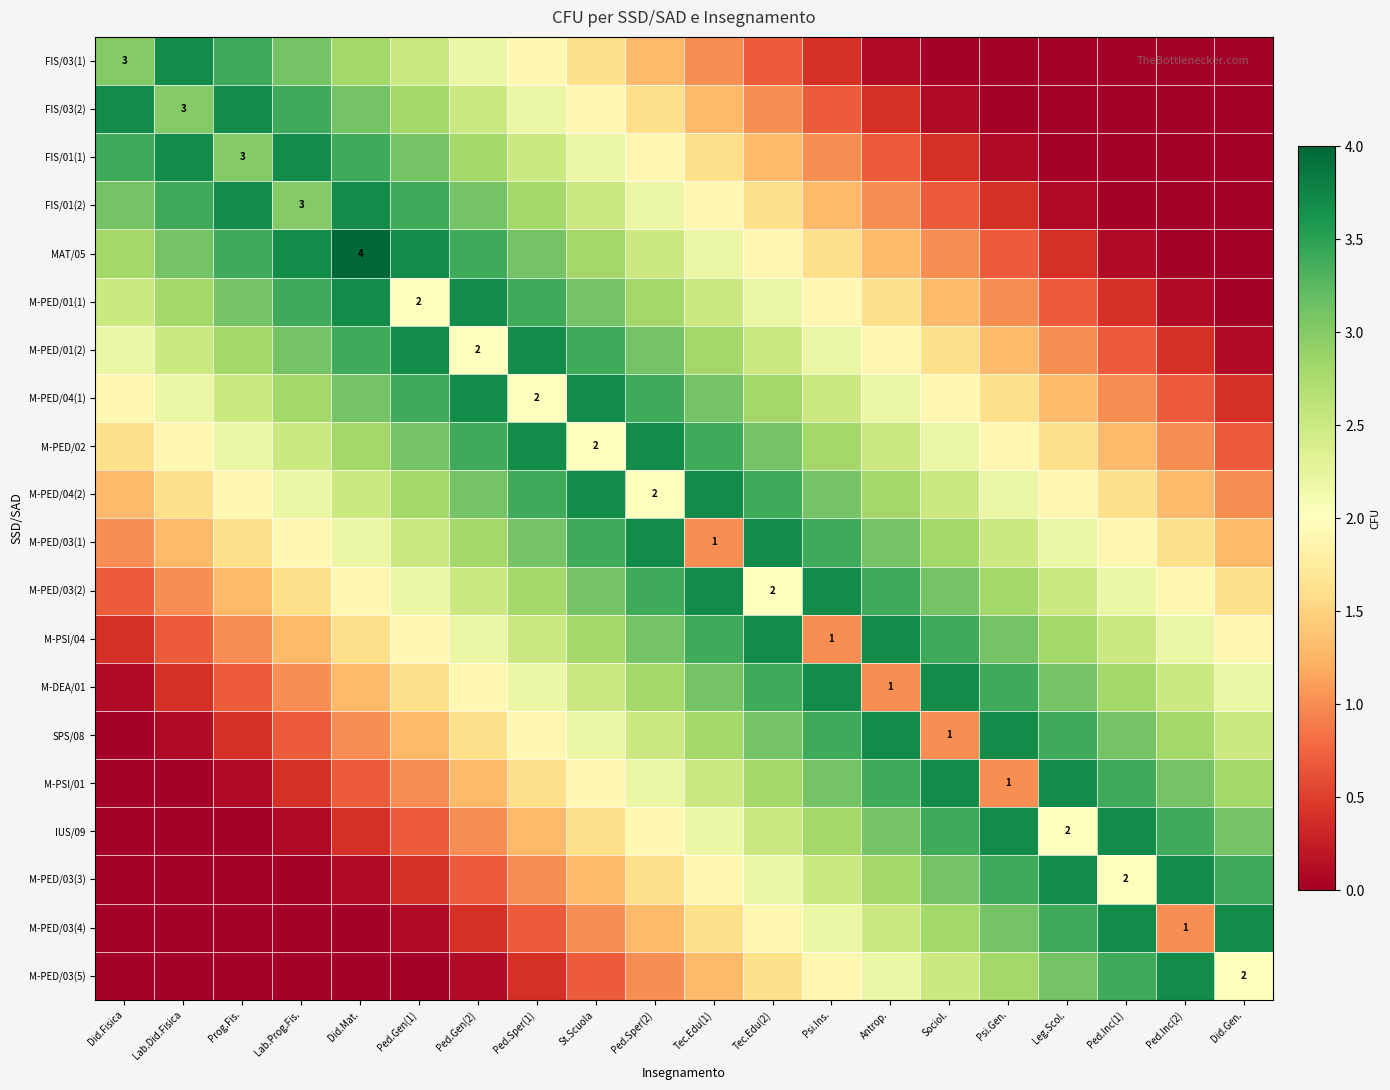

What is the difference between the highest and lowest values at Ped.Sper(2)?

2.7